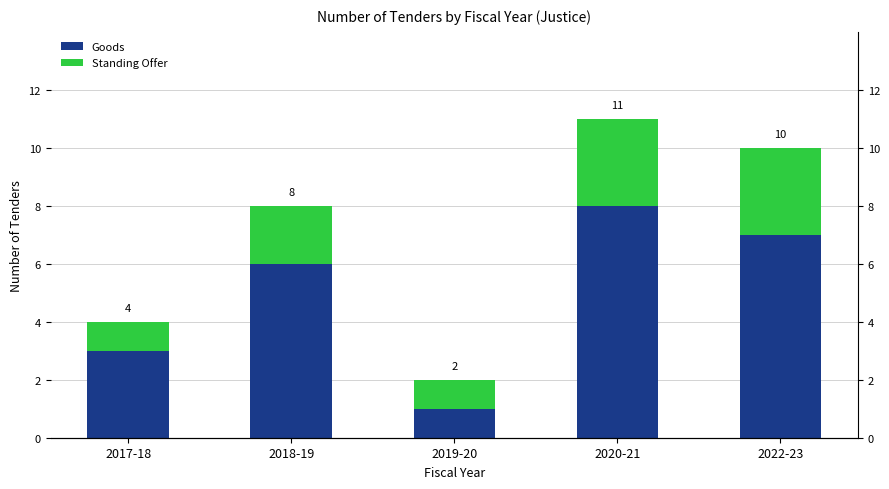

Reading right to left, transcribe all the data shown in this chart.

Goods: 7	8	1	6	3
Standing Offer: 3	3	1	2	1